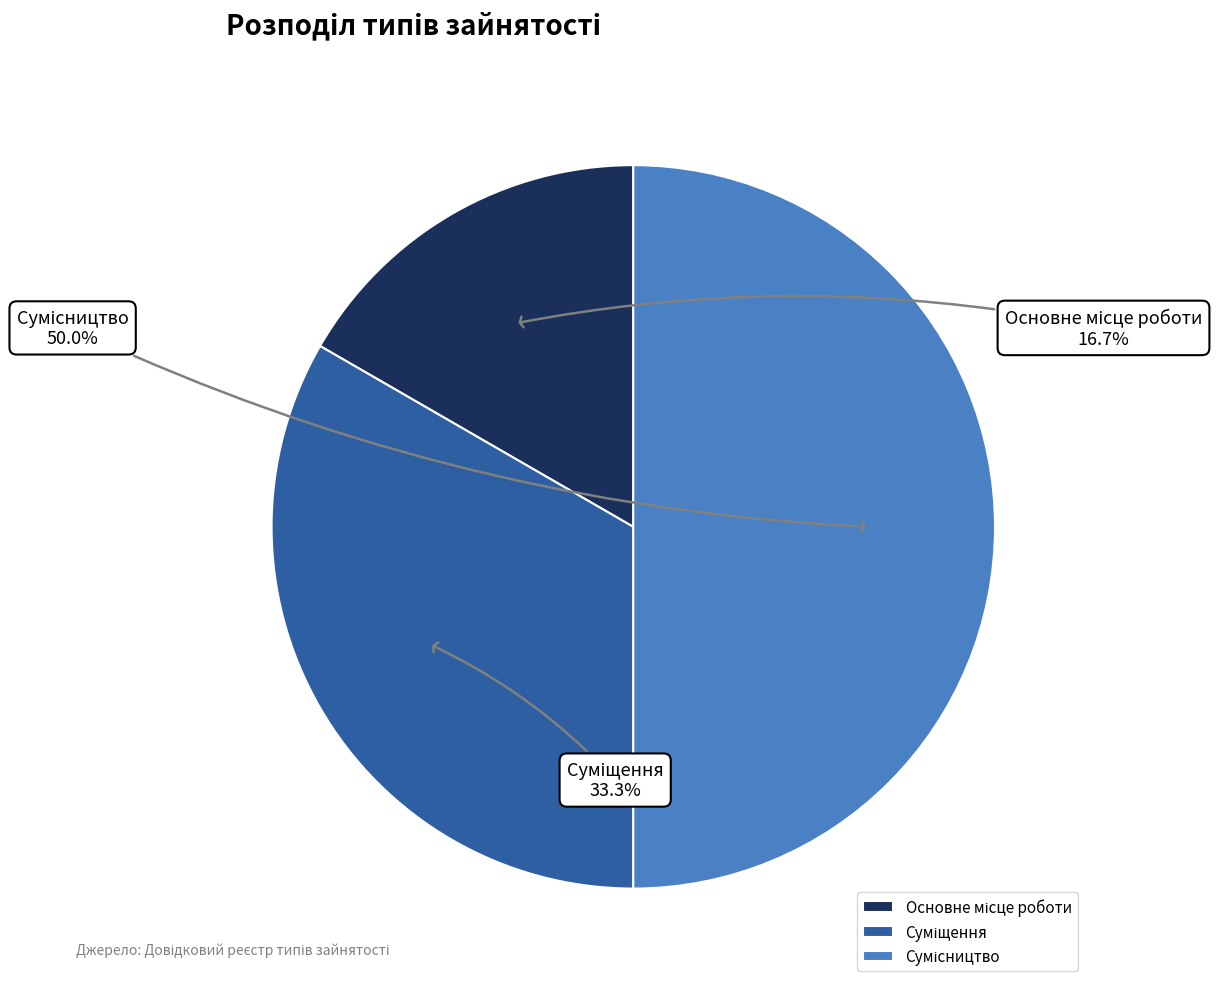

Does Суміщення represent more than half of the total?

No